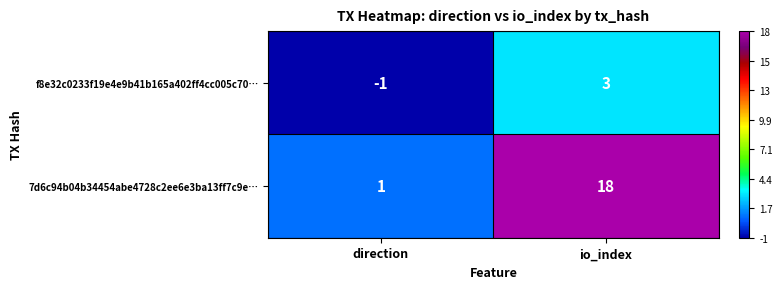

What value does the 7d6c94b04b34454abe4728c2ee6e3ba13ff7c9e… series have at io_index?

18